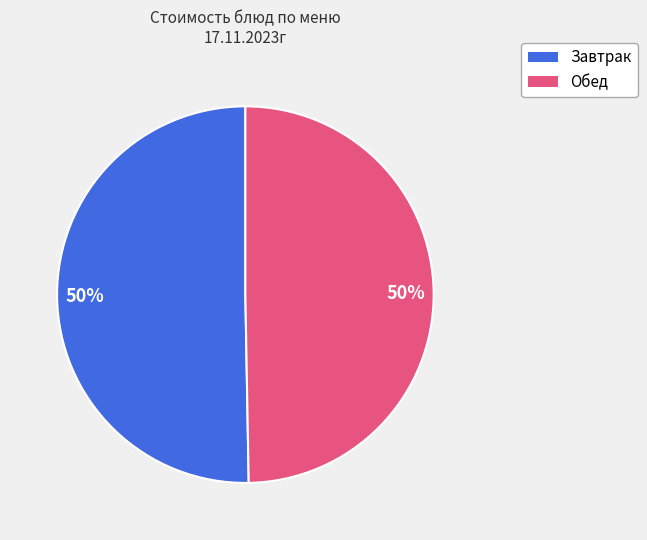

To the nearest percent, what is the average slice percentage?

50%